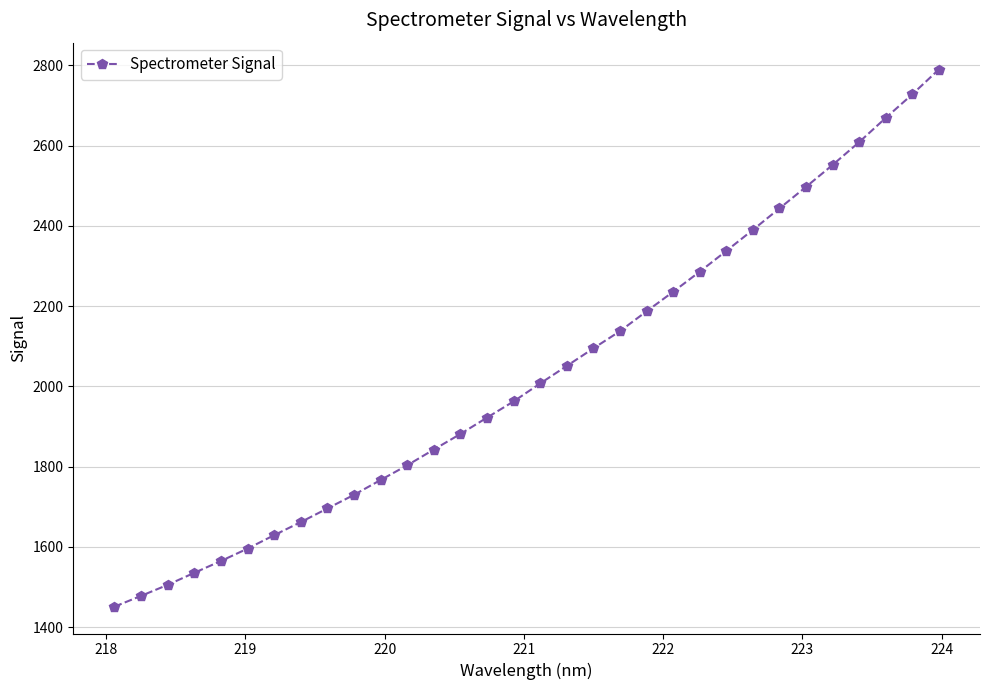

What is the difference between the second highest and minimum values?

1276.3